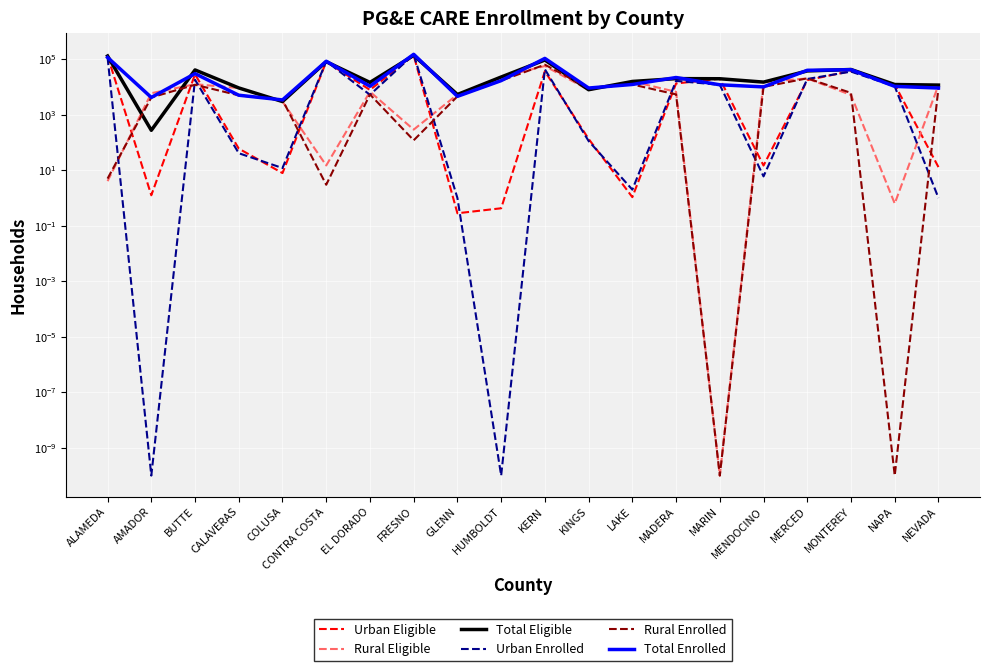

Reading left to right, extract all data points from this chart.

Urban Eligible: ALAMEDA=130438.2	AMADOR=1.3	BUTTE=28470.5	CALAVERAS=60.0	COLUSA=7.9	CONTRA COSTA=81306.4	EL DORADO=7827.6	FRESNO=136866.2	GLENN=0.3	HUMBOLDT=0.4	KERN=36632.7	KINGS=134.6	LAKE=1.1	MADERA=13327.9	MARIN=19771.1	MENDOCINO=14.8	MERCED=17600.1	MONTEREY=37418.7	NAPA=12251.0	NEVADA=13.0
Rural Eligible: ALAMEDA=4.0	AMADOR=5959.7	BUTTE=12574.5	CALAVERAS=9158.1	COLUSA=2973.9	CONTRA COSTA=14.9	EL DORADO=6743.9	FRESNO=290.9	GLENN=5350.8	HUMBOLDT=22822.3	KERN=56855.7	KINGS=7824.4	LAKE=15784.8	MADERA=6656.2	MARIN=0.0	MENDOCINO=14955.6	MERCED=20214.7	MONTEREY=5149.6	NAPA=0.6	NEVADA=11673.5
Total Eligible: ALAMEDA=130442.3	AMADOR=274.5	BUTTE=41045.0	CALAVERAS=9218.1	COLUSA=2981.8	CONTRA COSTA=81321.3	EL DORADO=14571.5	FRESNO=137157.1	GLENN=5351.1	HUMBOLDT=22822.7	KERN=93488.3	KINGS=7959.0	LAKE=15785.9	MADERA=19984.1	MARIN=19771.1	MENDOCINO=14970.3	MERCED=37814.8	MONTEREY=42568.3	NAPA=12251.6	NEVADA=11686.5
Urban Enrolled: ALAMEDA=115855.0	AMADOR=0.0	BUTTE=18193.0	CALAVERAS=41.0	COLUSA=12.0	CONTRA COSTA=84412.0	EL DORADO=5212.0	FRESNO=150163.0	GLENN=1.0	HUMBOLDT=0.0	KERN=43372.0	KINGS=113.0	LAKE=2.0	MADERA=16524.0	MARIN=11971.0	MENDOCINO=6.0	MERCED=19390.0	MONTEREY=35762.0	NAPA=10495.0	NEVADA=1.0
Rural Enrolled: ALAMEDA=5.0	AMADOR=4193.0	BUTTE=12019.0	CALAVERAS=5000.0	COLUSA=3399.0	CONTRA COSTA=3.0	EL DORADO=5382.0	FRESNO=120.0	GLENN=4587.0	HUMBOLDT=16902.0	KERN=63539.0	KINGS=9036.0	LAKE=12306.0	MADERA=5382.0	MARIN=0.0	MENDOCINO=10056.0	MERCED=20482.0	MONTEREY=6116.0	NAPA=0.0	NEVADA=9144.0
Total Enrolled: ALAMEDA=115860.0	AMADOR=4193.0	BUTTE=30212.0	CALAVERAS=5041.0	COLUSA=3411.0	CONTRA COSTA=84415.0	EL DORADO=10594.0	FRESNO=150283.0	GLENN=4588.0	HUMBOLDT=16902.0	KERN=106911.0	KINGS=9149.0	LAKE=12308.0	MADERA=21906.0	MARIN=11971.0	MENDOCINO=10062.0	MERCED=39872.0	MONTEREY=41878.0	NAPA=10495.0	NEVADA=9145.0